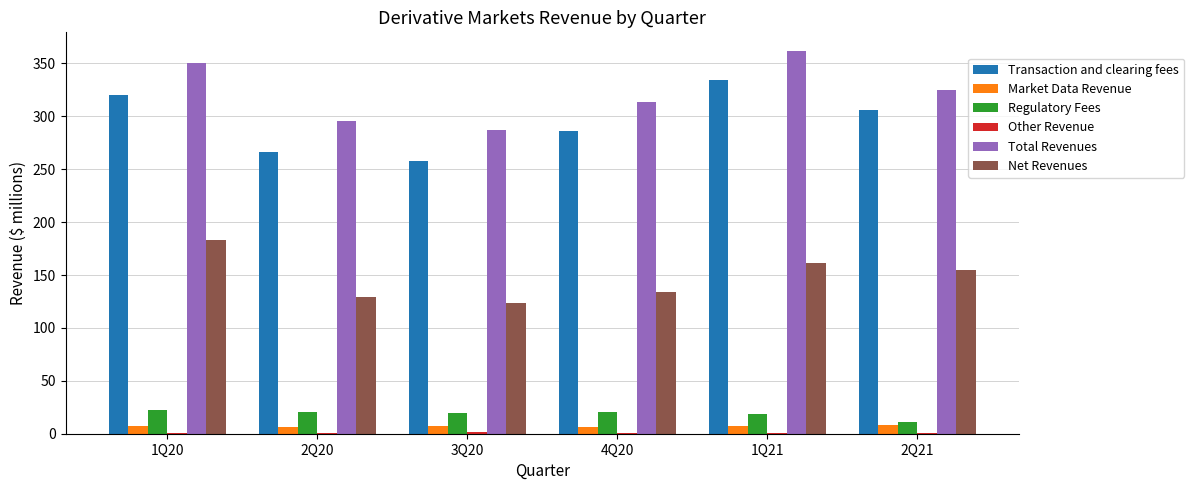

What is the highest value of the Total Revenues series?

361.3